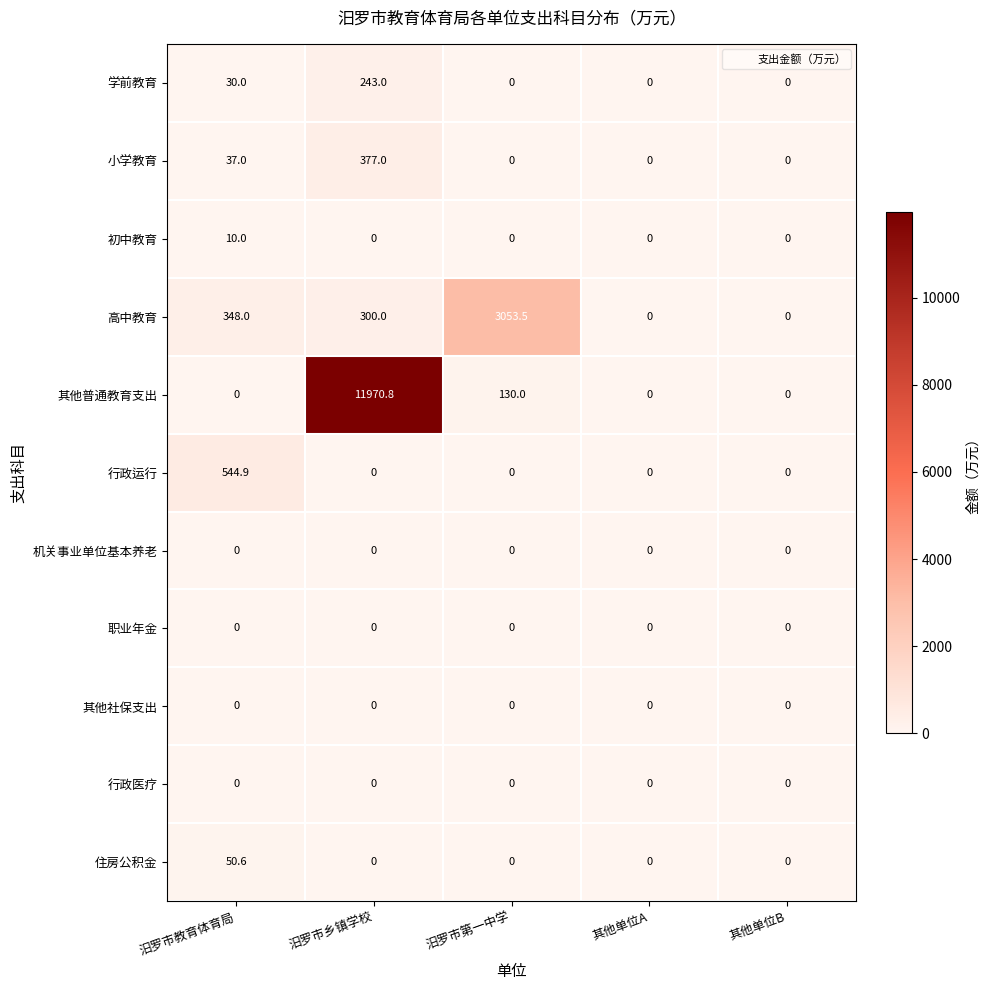

What is the difference between the maximum and minimum values in the 行政运行 series?

544.9